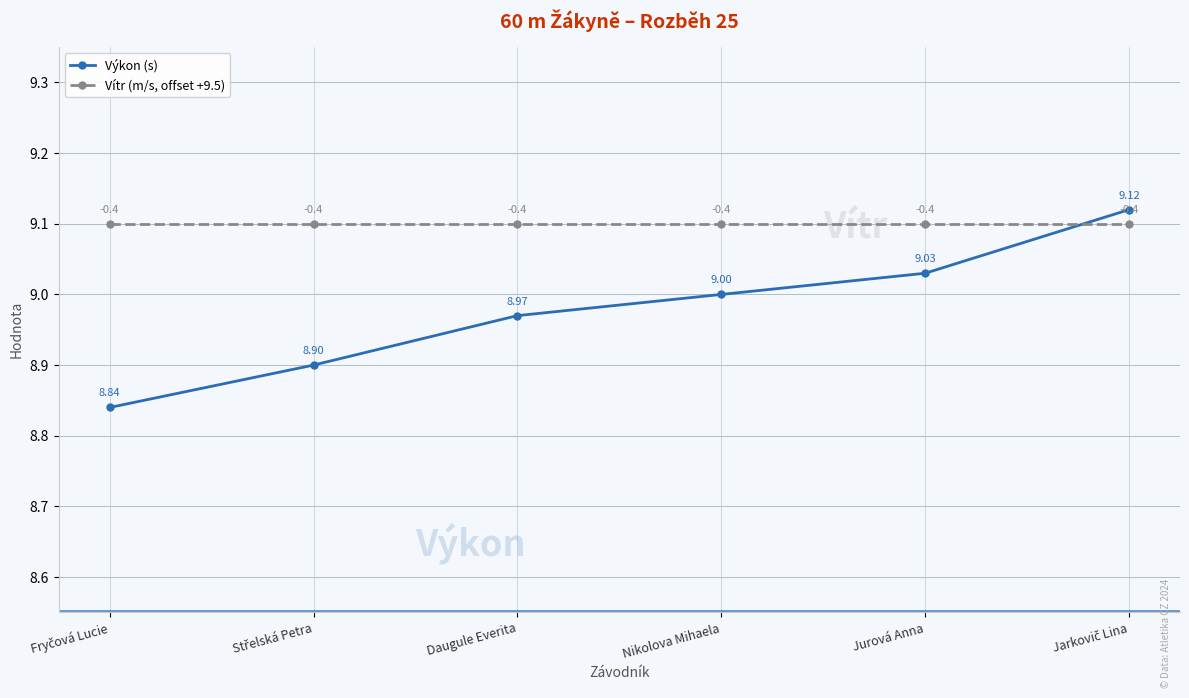

True or false: Výkon (s) has more than 2 interior local peaks.

False